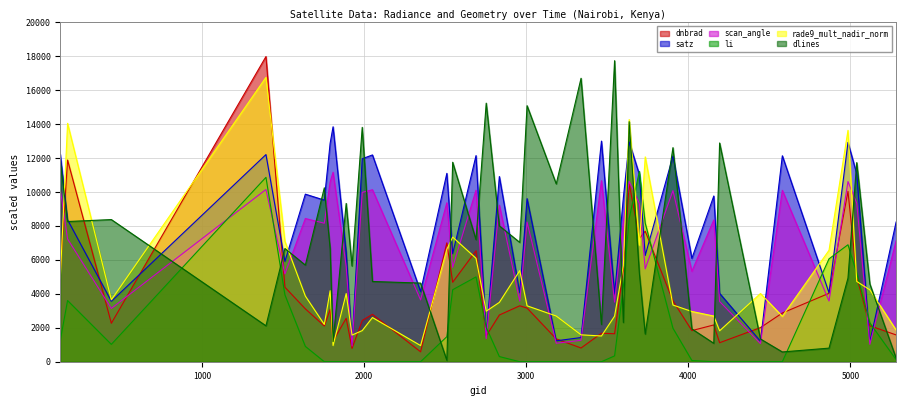

Which series has the largest range (max minus min)?

dlines